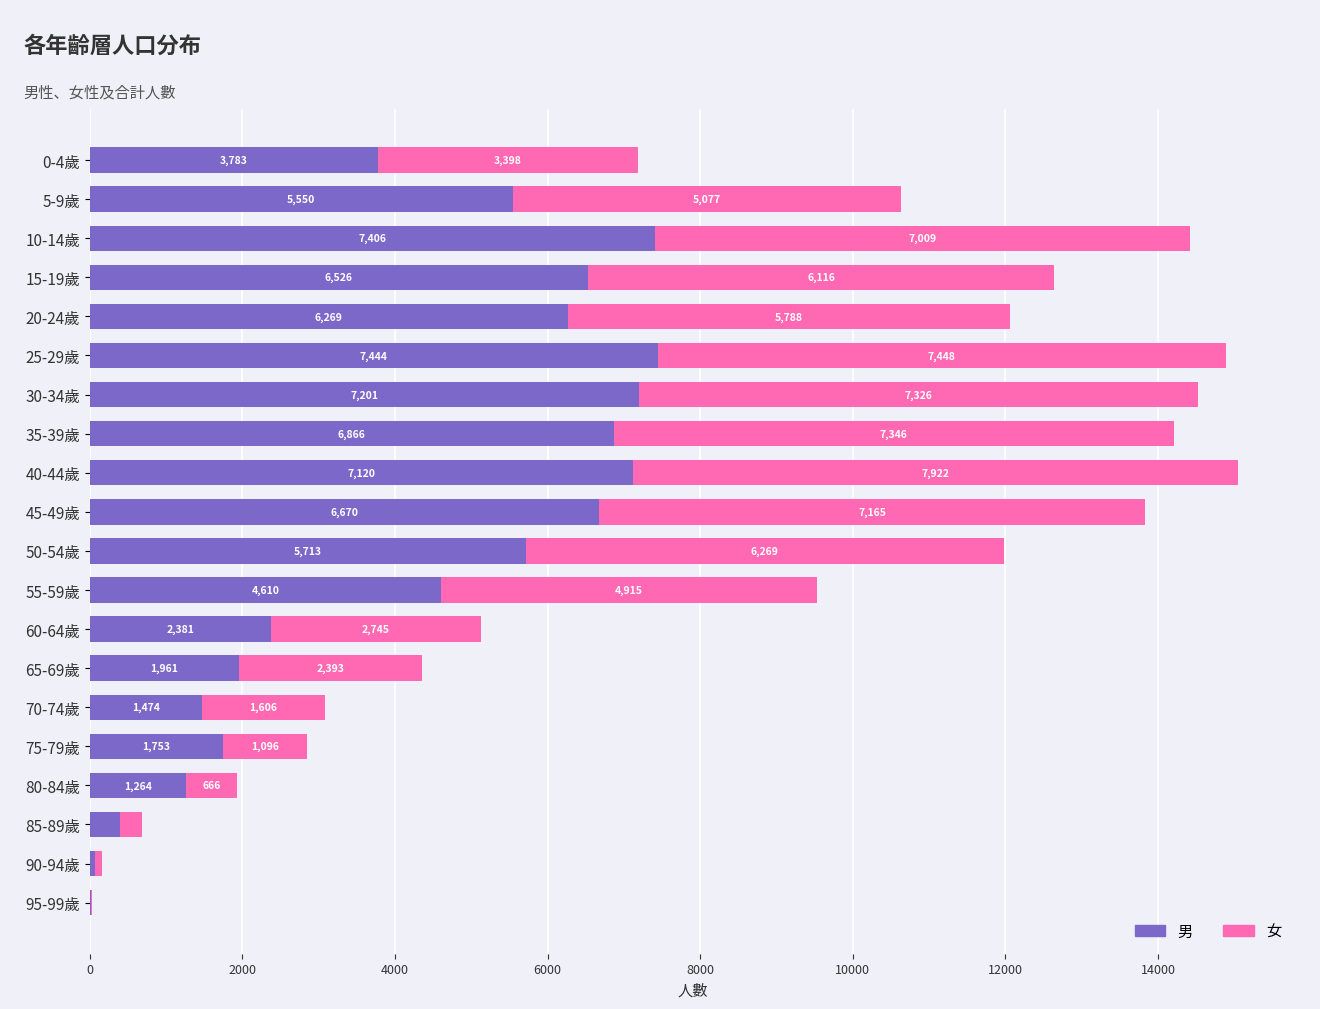

What is the average value of the 男 series?

4224